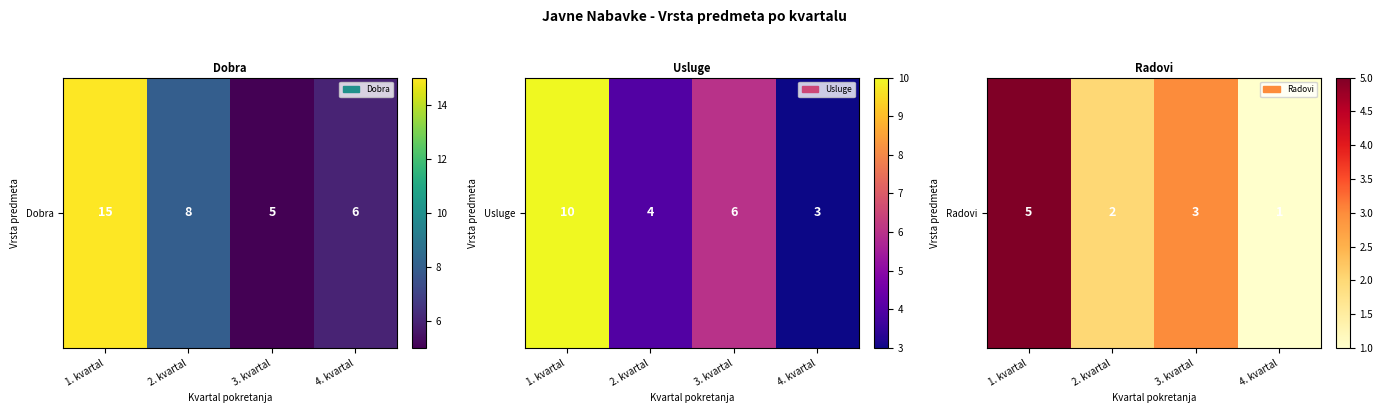

At which label does the data first exceed 3?

1. kvartal